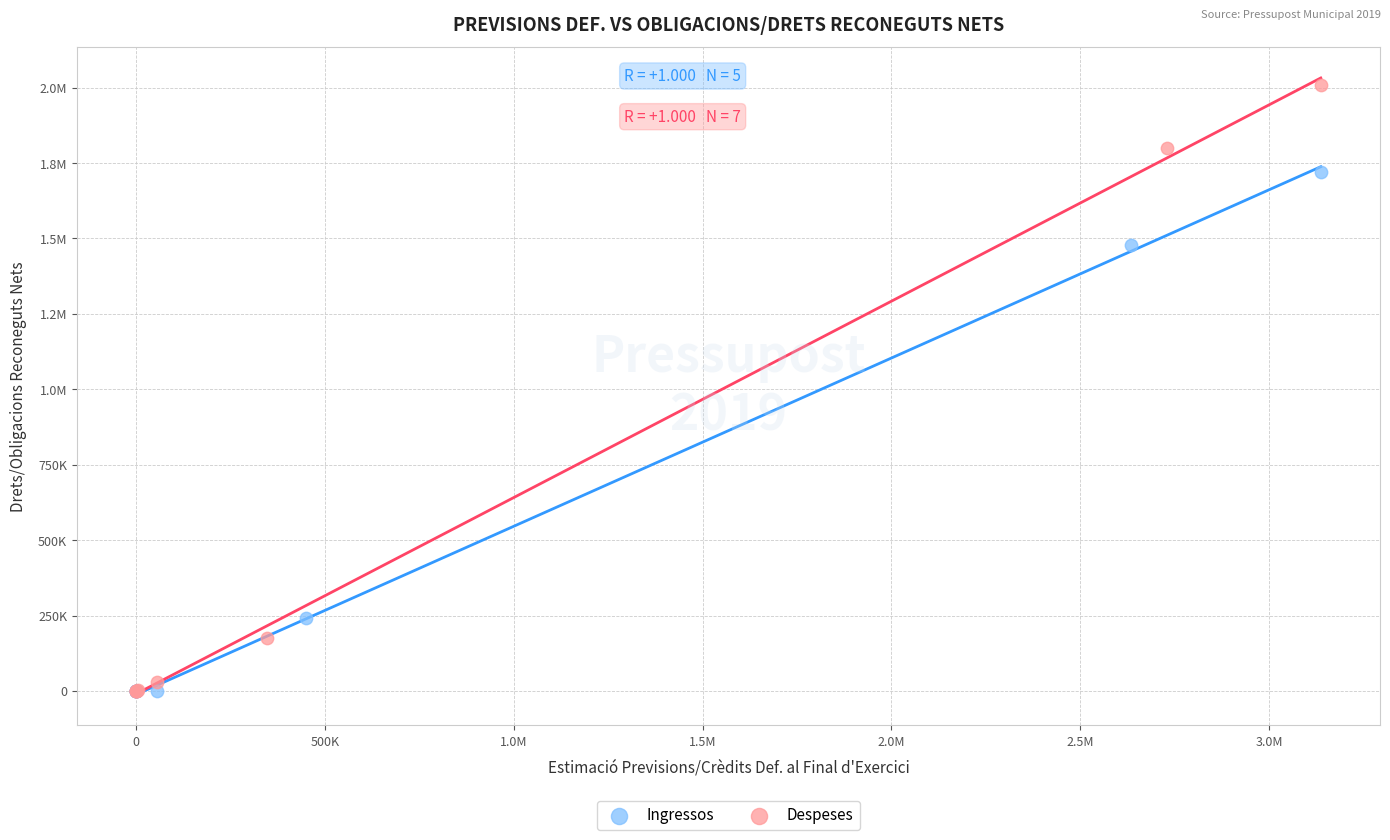

What are all the series names shown in the legend?

Ingressos, Despeses